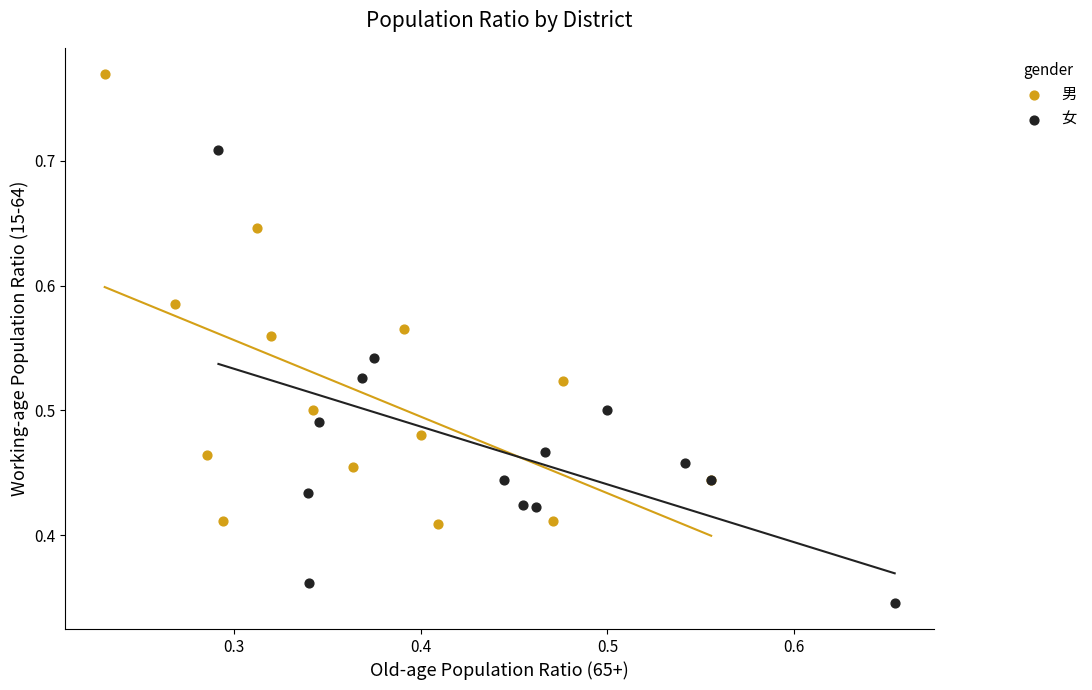

What are all the series names shown in the legend?

男, 女